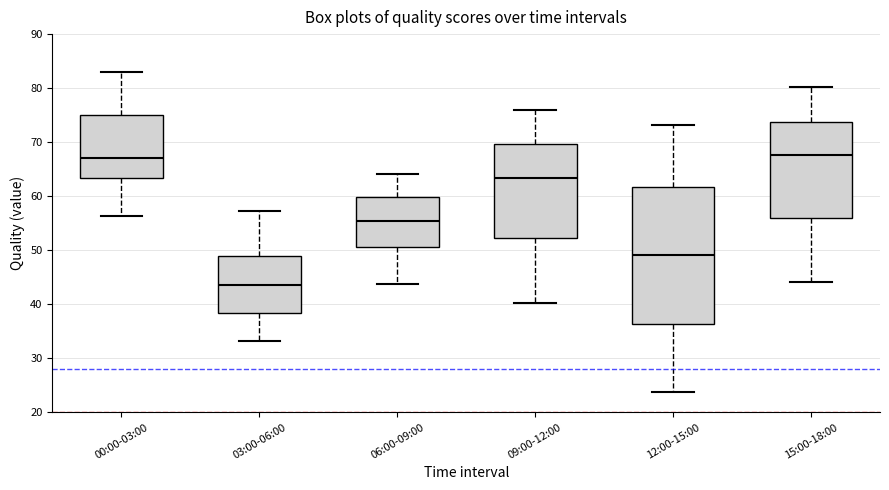

Reading left to right, read every box against the y-axis: the position of its median line, the range the box covers, and the ends of its whiskers. The values are not printed on the chart, so give them approximately, as read against the axis.

00:00-03:00: median 67, box 63 to 75, whiskers 56 to 83
03:00-06:00: median 44, box 38 to 49, whiskers 33 to 57
06:00-09:00: median 55, box 51 to 60, whiskers 44 to 64
09:00-12:00: median 63, box 52 to 70, whiskers 40 to 76
12:00-15:00: median 49, box 36 to 62, whiskers 24 to 73
15:00-18:00: median 68, box 56 to 74, whiskers 44 to 80